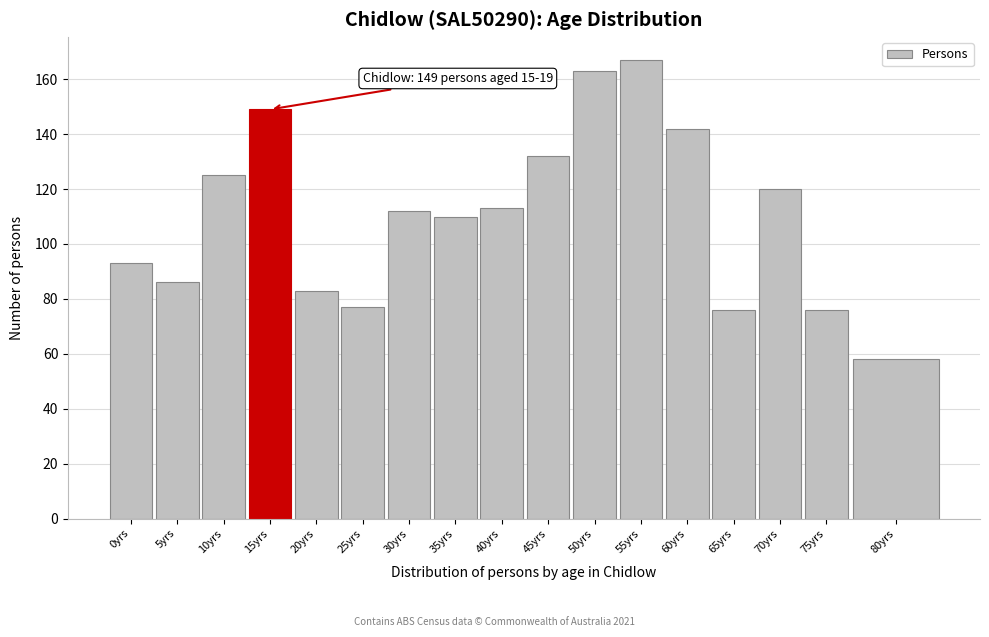

Reading left to right, list all the values displayed in this chart.

93	86	125	149	83	77	112	110	113	132	163	167	142	76	120	76	58